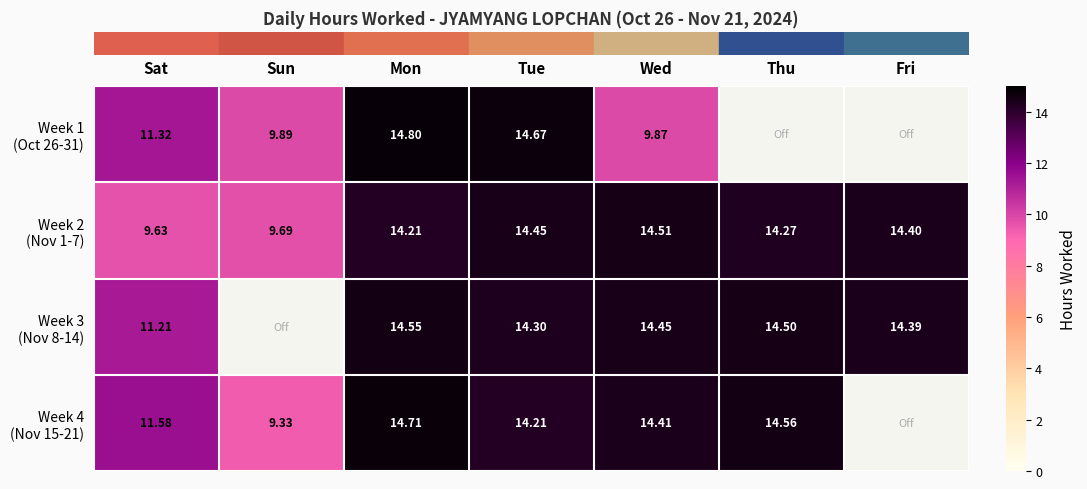

At how many categories does at least one series exceed 12?

5